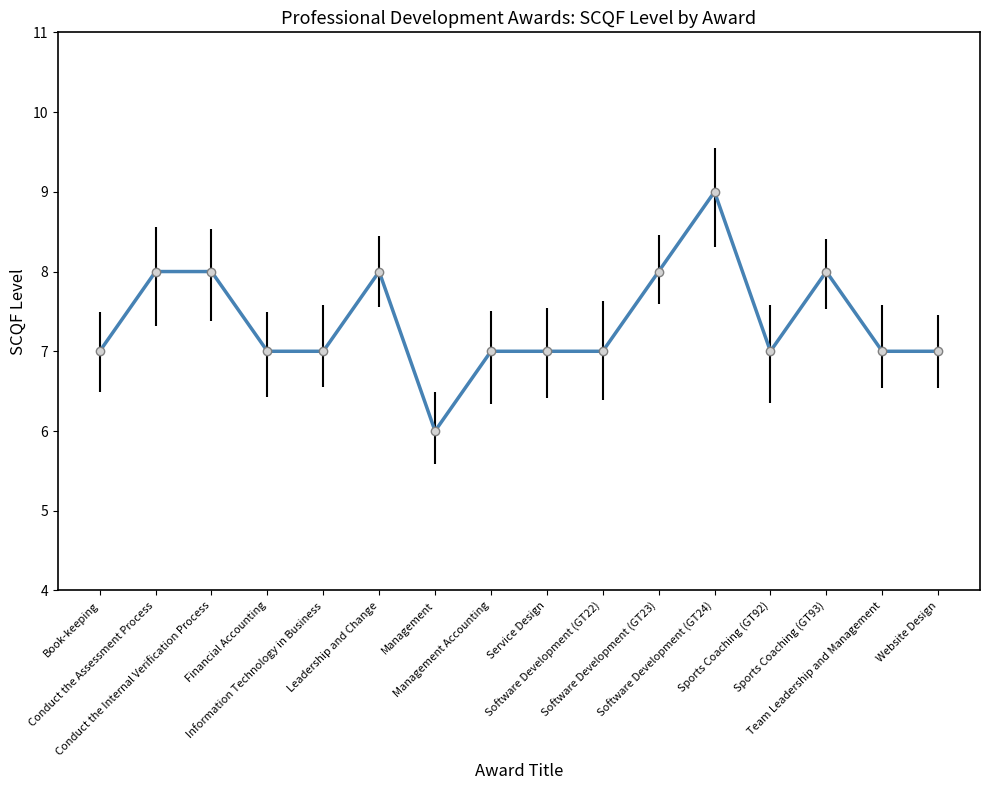

What is the maximum value shown in the chart?

9